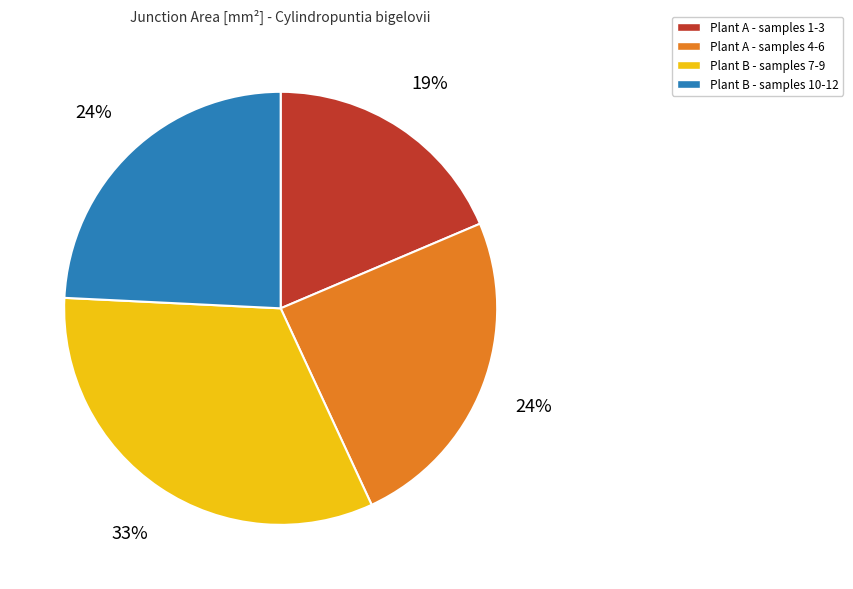

Which slice is the largest?

Plant B - samples 7-9